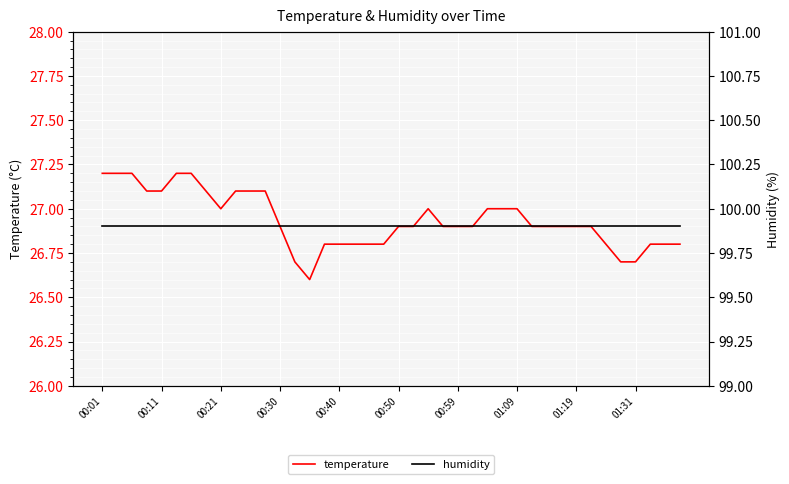

At which category is the sum across all series the highest?

00:01